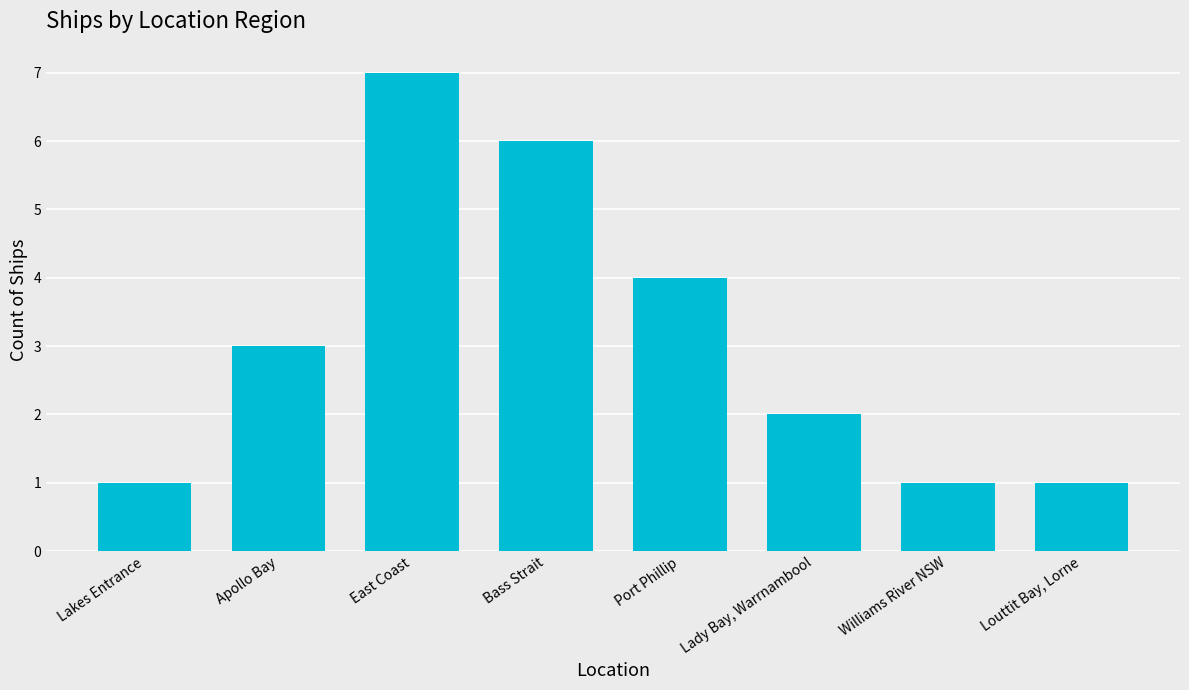

Reading left to right, what are all the values shown in this chart?

Lakes Entrance=1	Apollo Bay=3	East Coast=7	Bass Strait=6	Port Phillip=4	Lady Bay, Warrnambool=2	Williams River NSW=1	Louttit Bay, Lorne=1